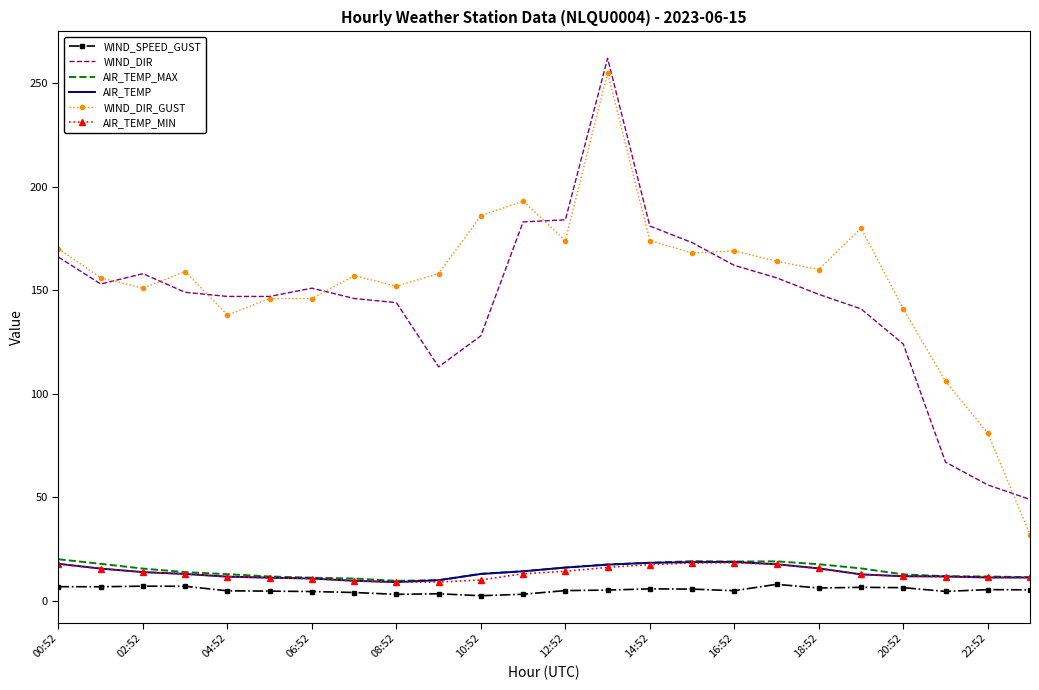

True or false: AIR_TEMP_MIN and WIND_DIR cross at least once.

False